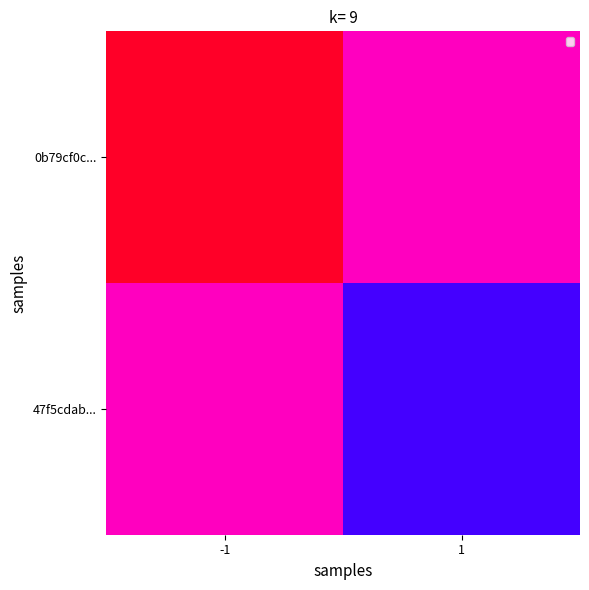

Reading right to left, what are all the values shown in this chart?

0b79cf0c...: 1=0	-1=11
47f5cdab...: 1=2	-1=0